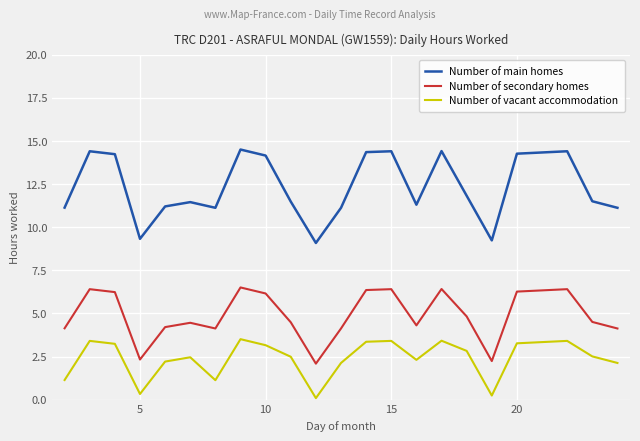

True or false: Number of main homes and Number of vacant accommodation intersect in this chart.

False